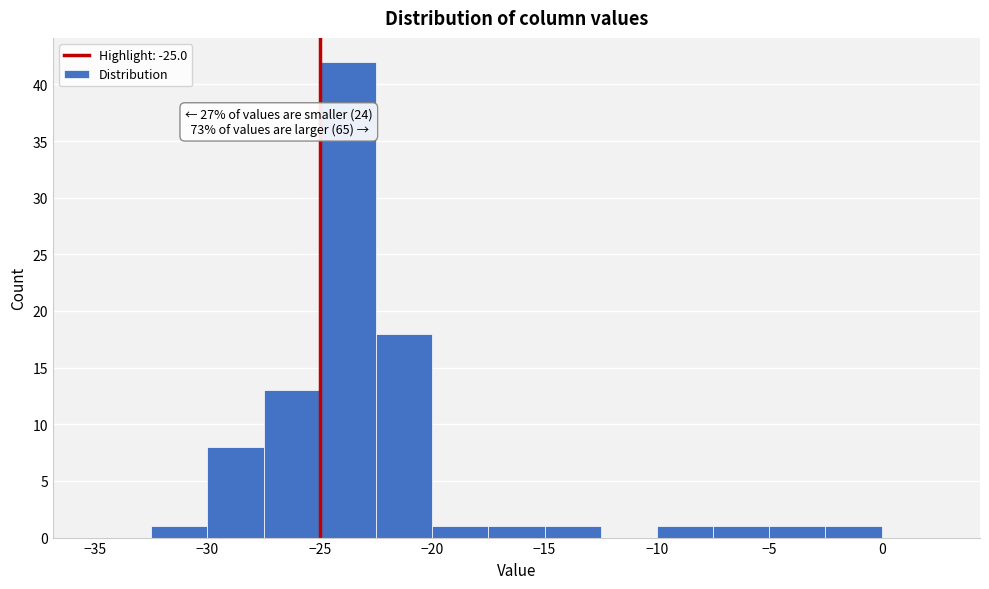

Which range on the x-axis has the tallest bar?

-25.0 to -22.5